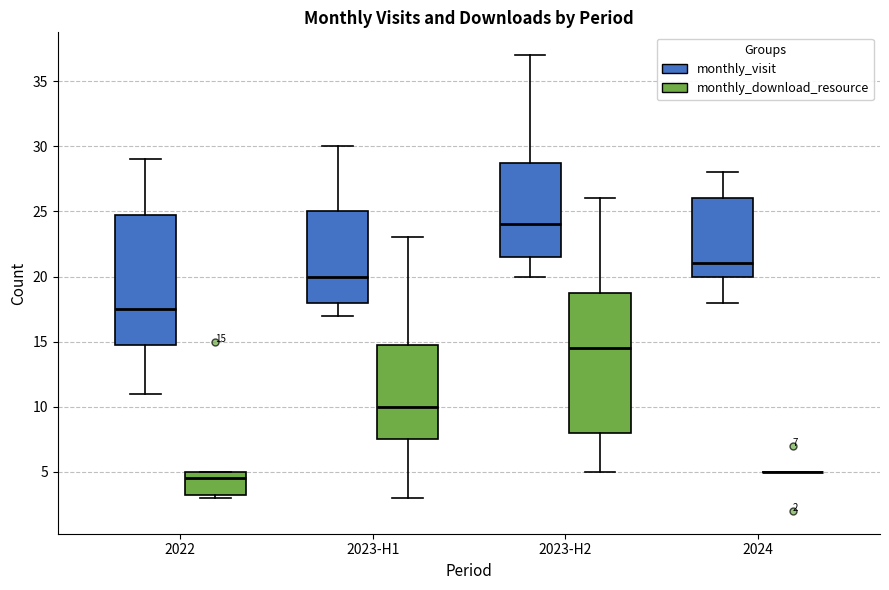

Which box is the tallest, from its lower edge to its upper edge?

2023-H2 (monthly_download_resource)